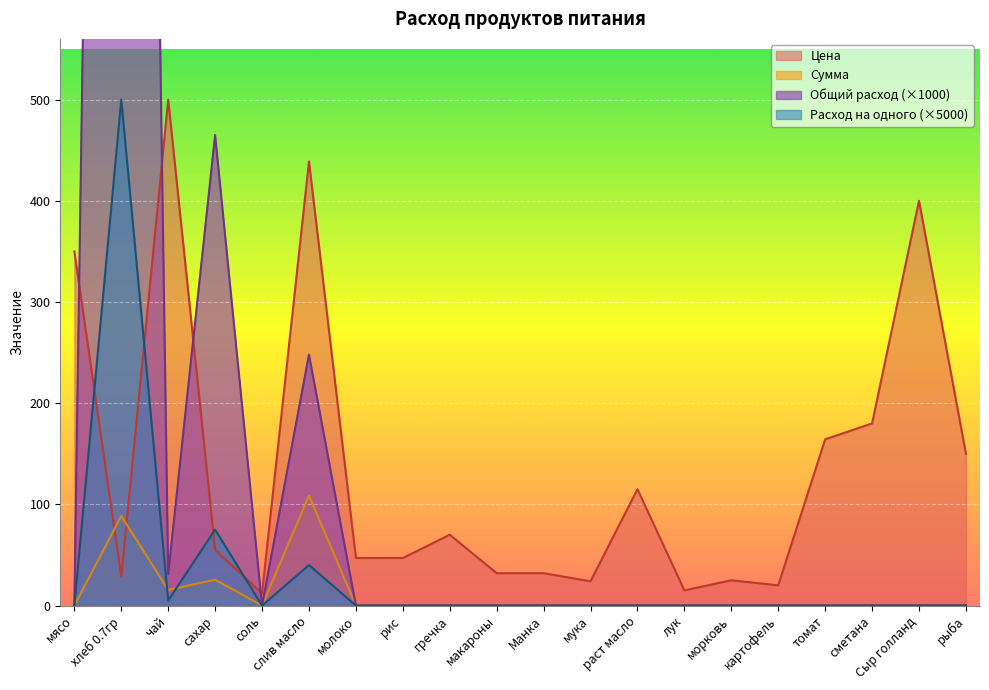

The Цена series shows 272.0 at томат. True or false?

False